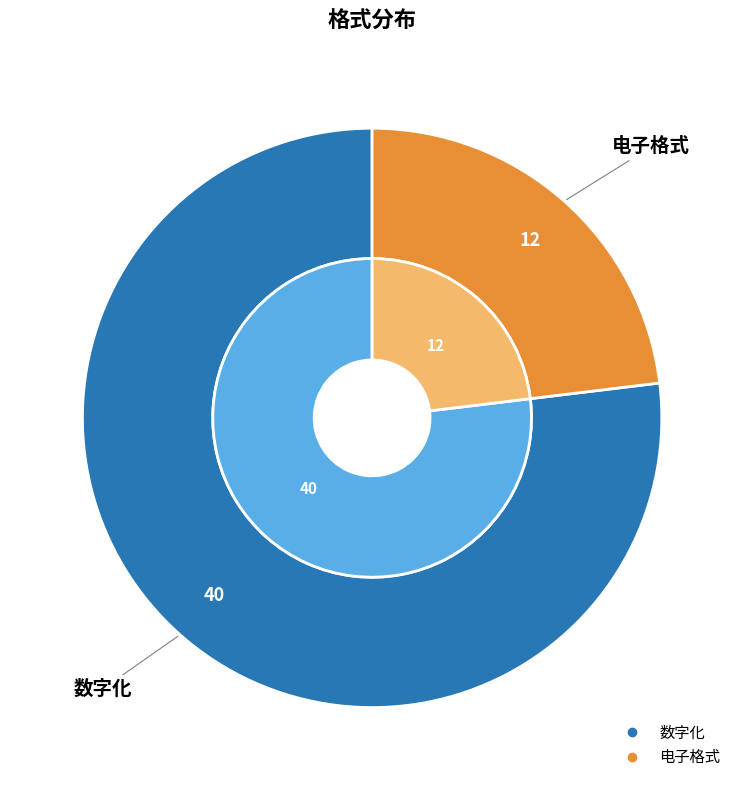

To the nearest percent, what is the average slice percentage?

50%